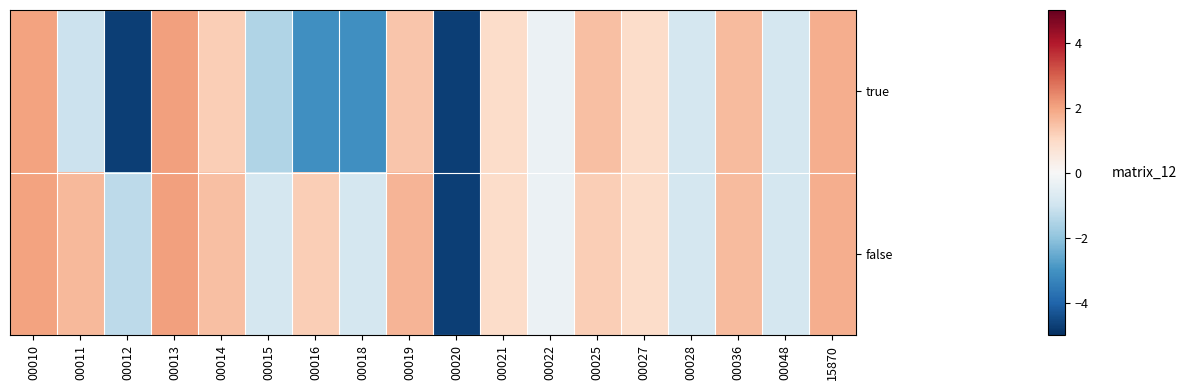

Rank the series by their average value, from lowest to highest.

true, false